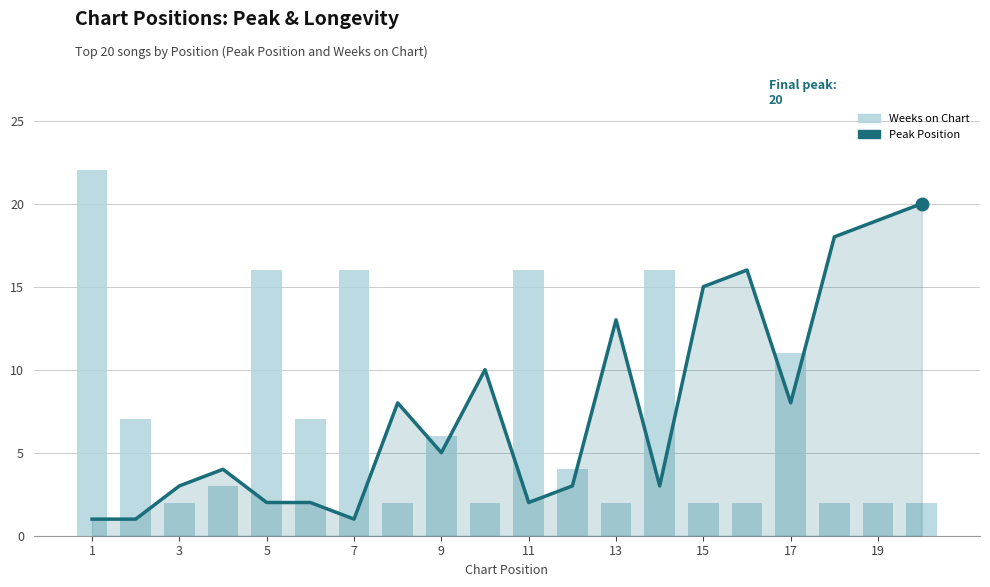

Rank the series by their average value, from lowest to highest.

Weeks on Chart, Peak Position